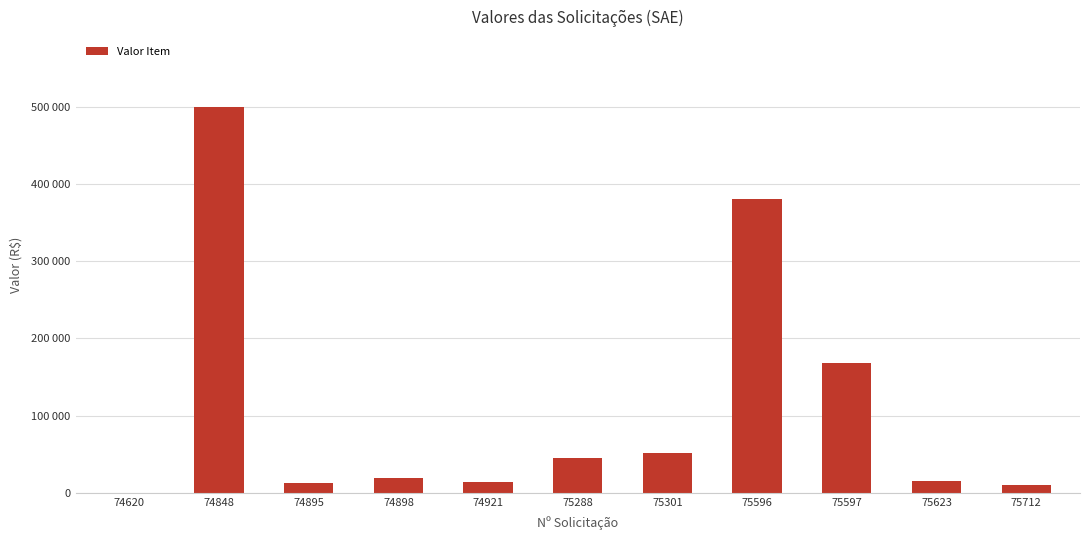

Reading right to left, what are all the values shown in this chart?

75712=9716.2	75623=15214.2	75597=168100.6	75596=380095.7	75301=52316.8	75288=45627.1	74921=13557.0	74898=18898.0	74895=12510.0	74848=500000.0	74620=233.0